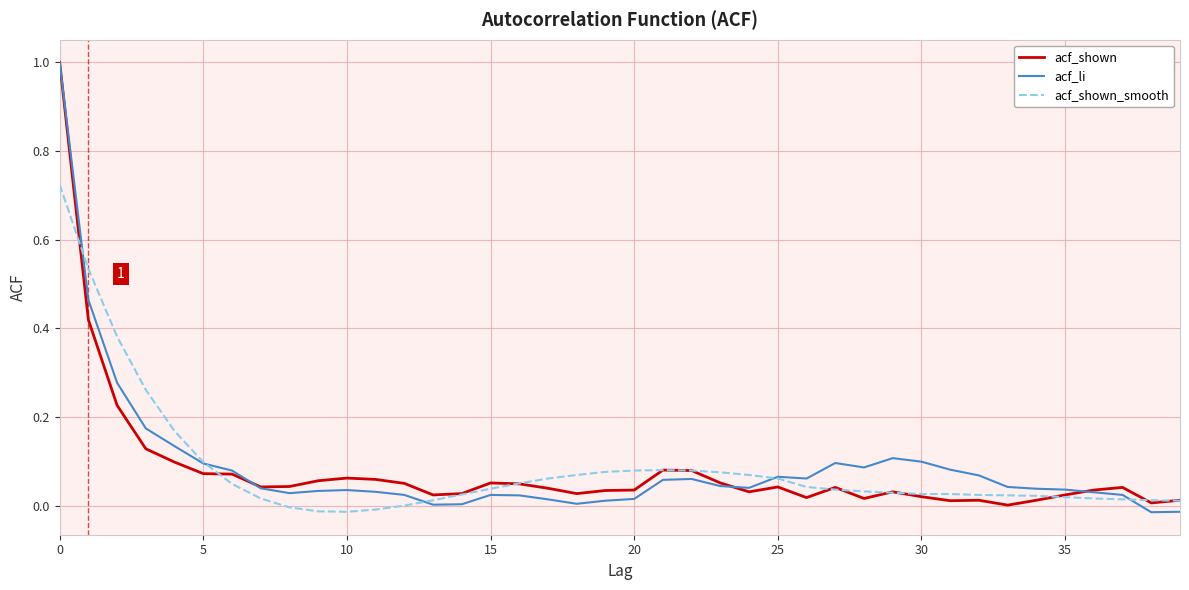

What is the average value of the acf_shown series?

0.1